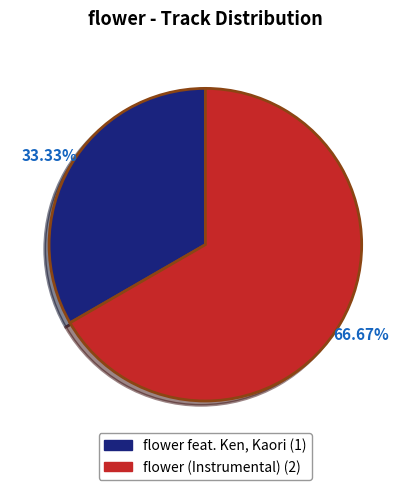

To the nearest percent, what percentage of the pie is flower feat. Ken, Kaori?

33%